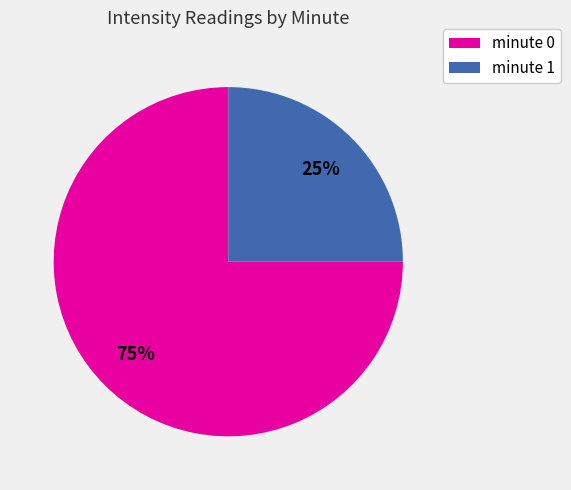

Is there any slice that represents more than half of the pie?

Yes